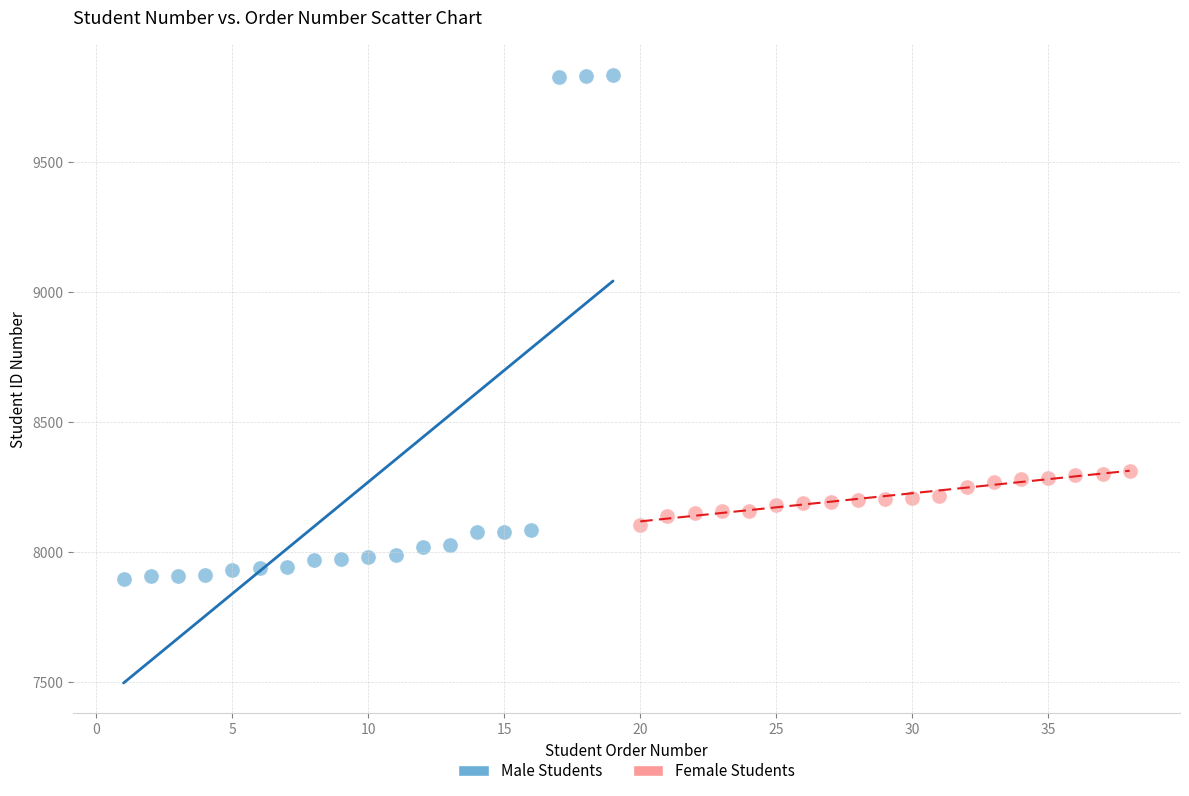

Which series contains the lowest Y value?

Male Students